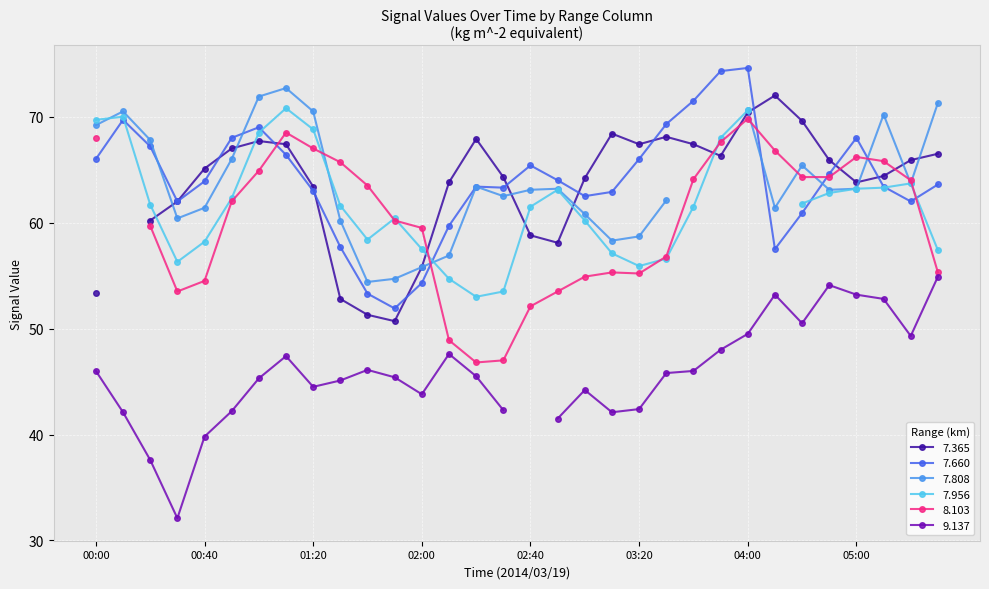

True or false: 7.660 has more than 1 points higher than both neighbors.

True